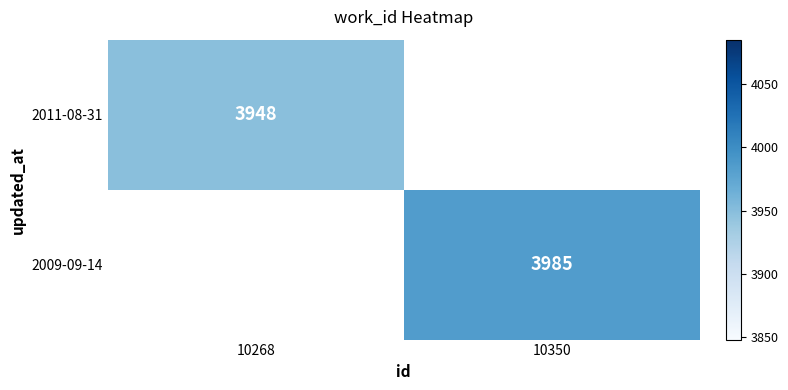

Is it true that 2011-08-31 equals 3948 at 10268?

True